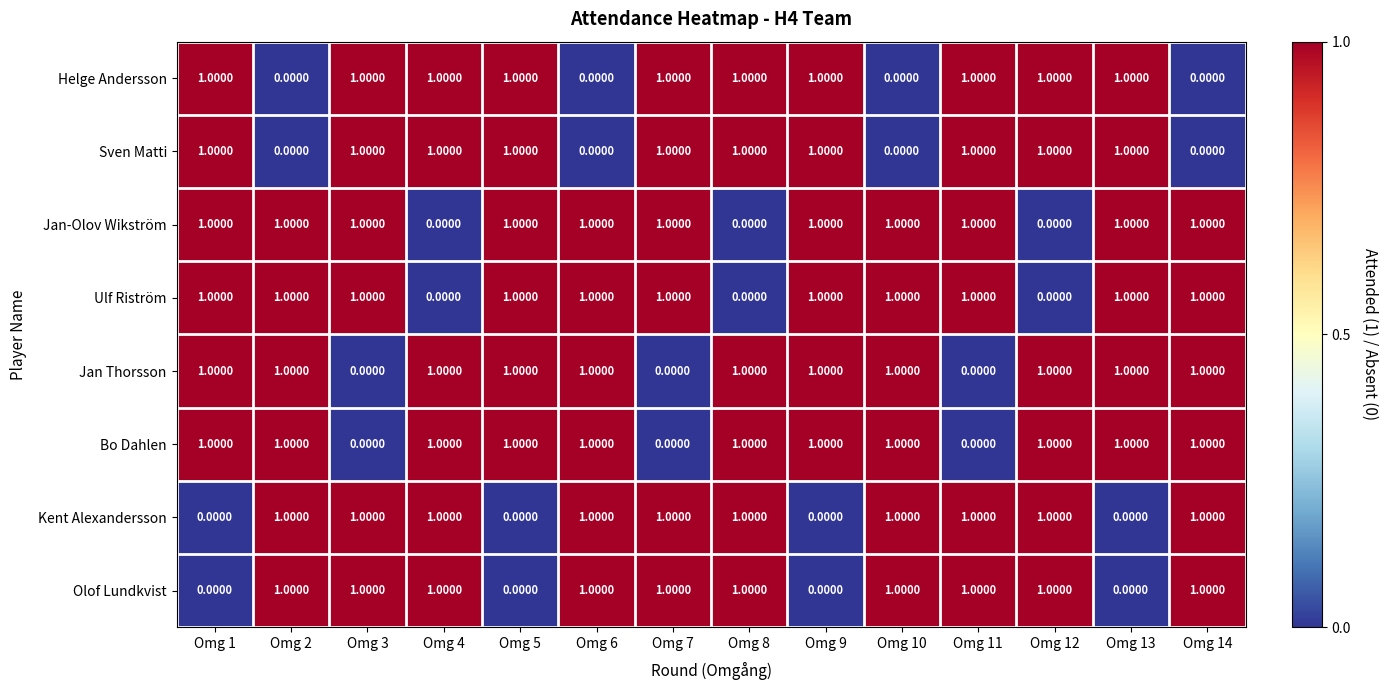

How many values in Helge Andersson are above zero?

10